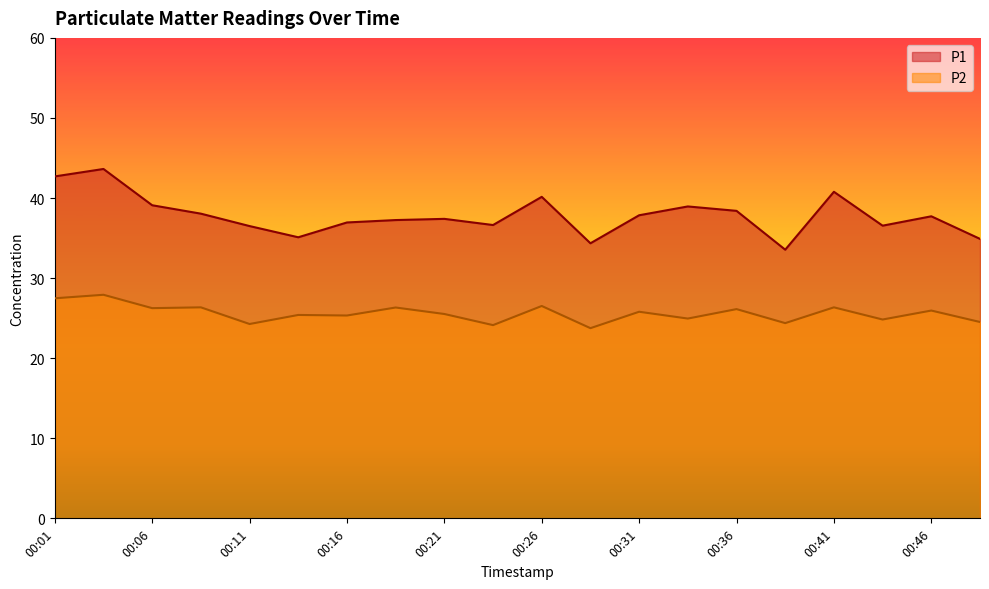

What is the difference between the maximum and minimum values in the P2 series?

4.2